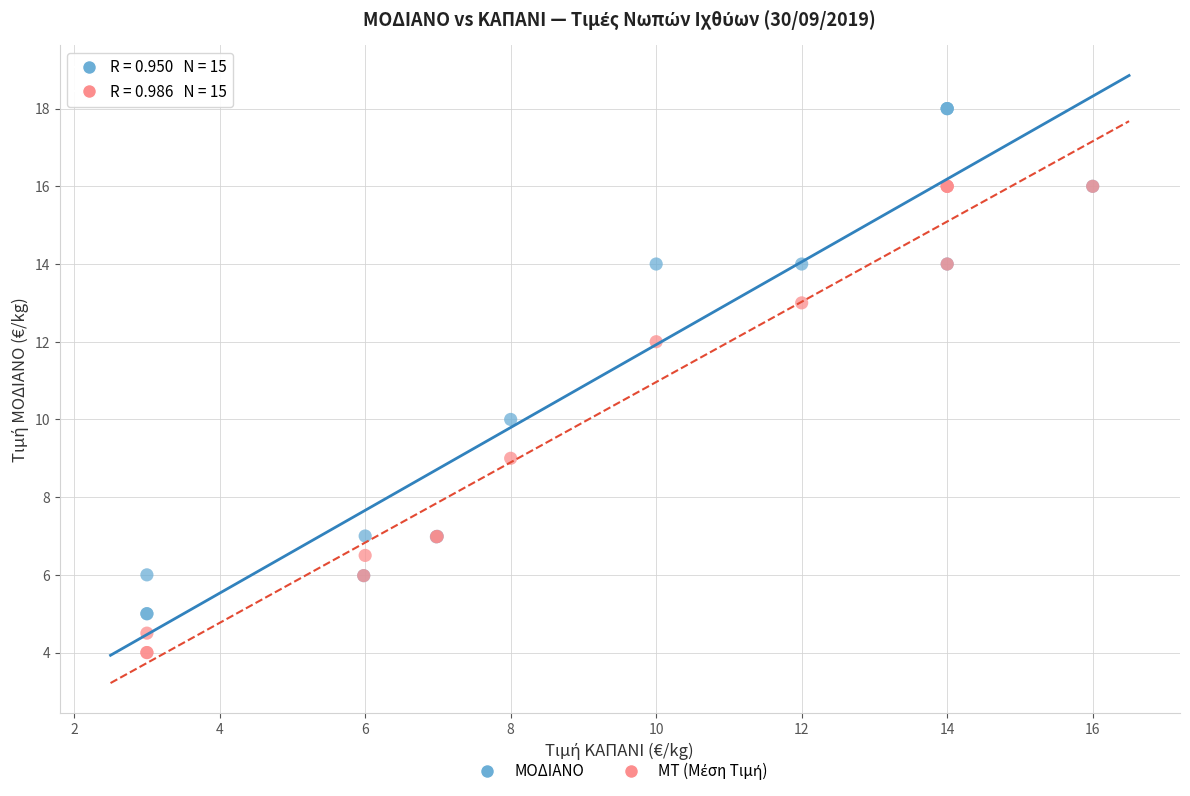

What is the X range (max minus min) for the scatter plot?

13.0